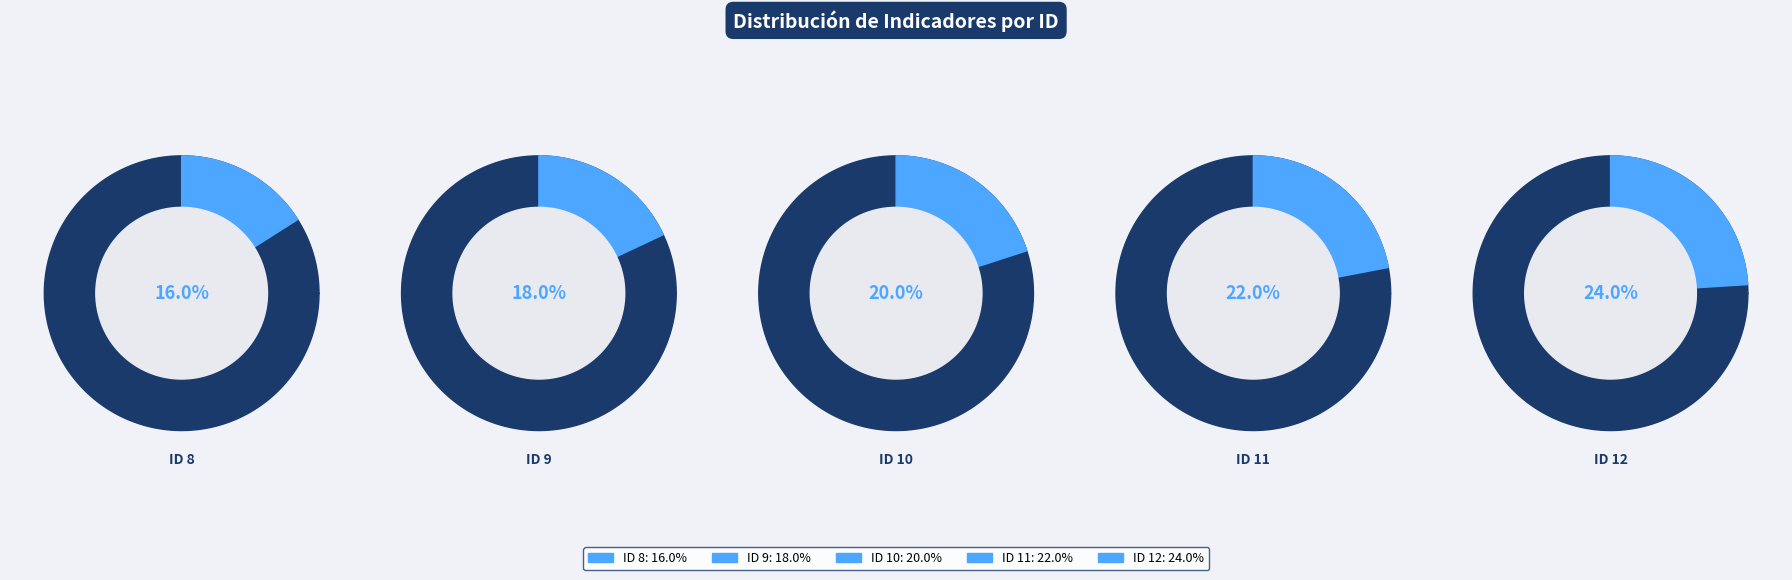

Which category has the smallest portion of the pie?

ID 8